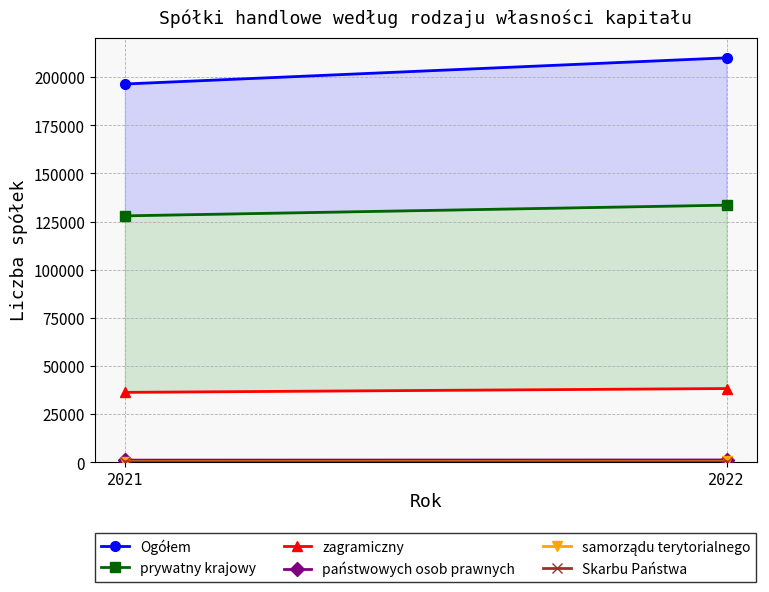

Rank the categories by państwowych osob prawnych value from highest to lowest.

2022, 2021